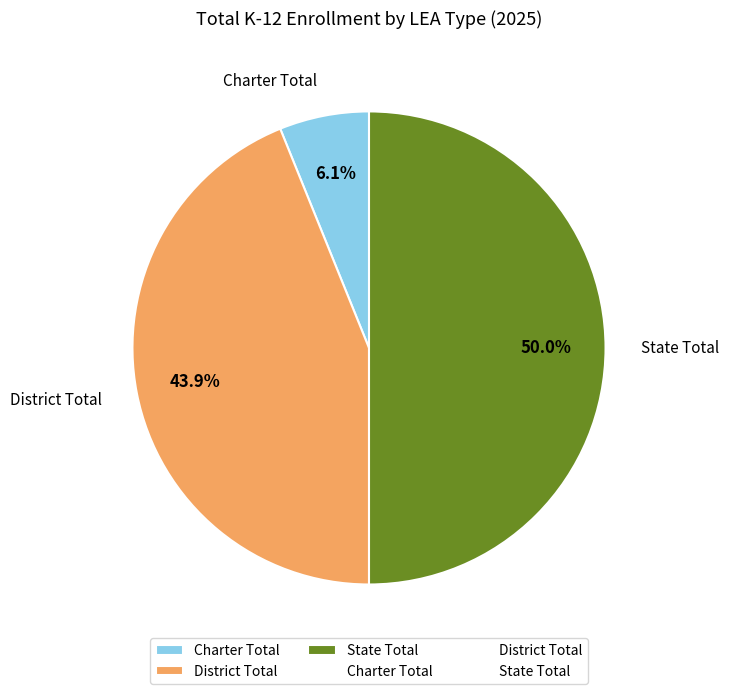

To the nearest percent, what portion does Charter Total represent?

6%